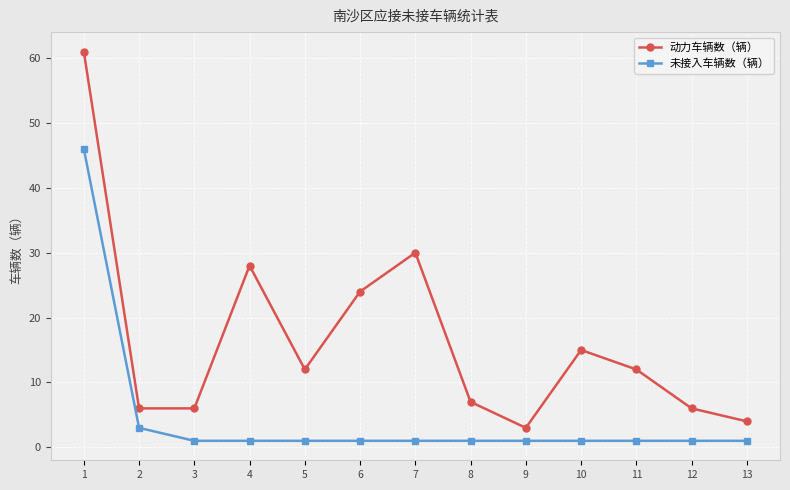

At which label is 动力车辆数（辆） closest to 32?

7